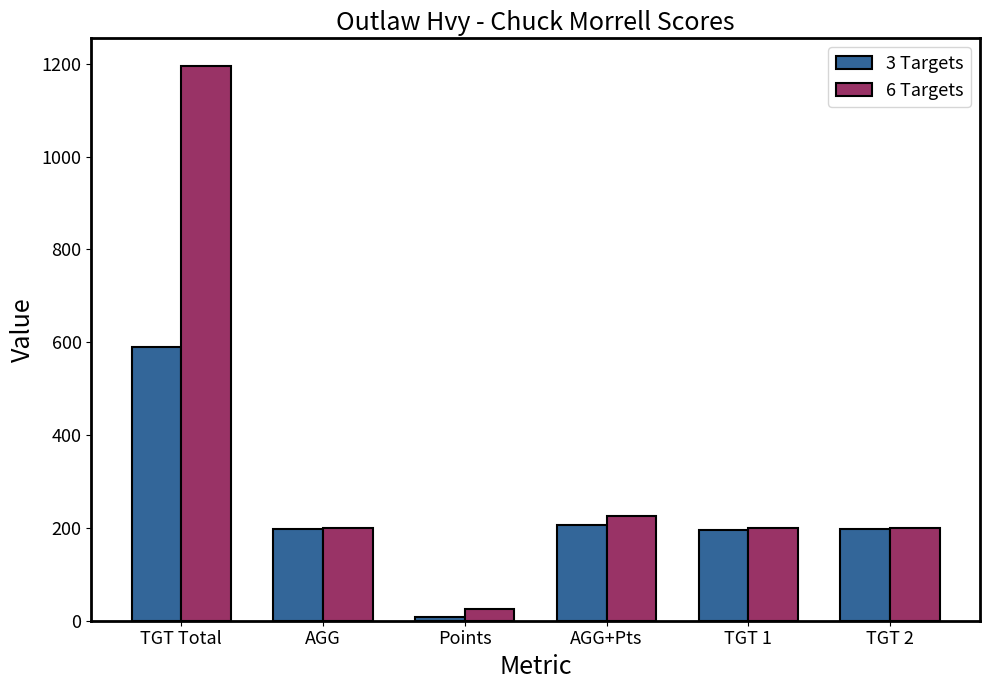

What is the sum of all 6 Targets values?

2044.3